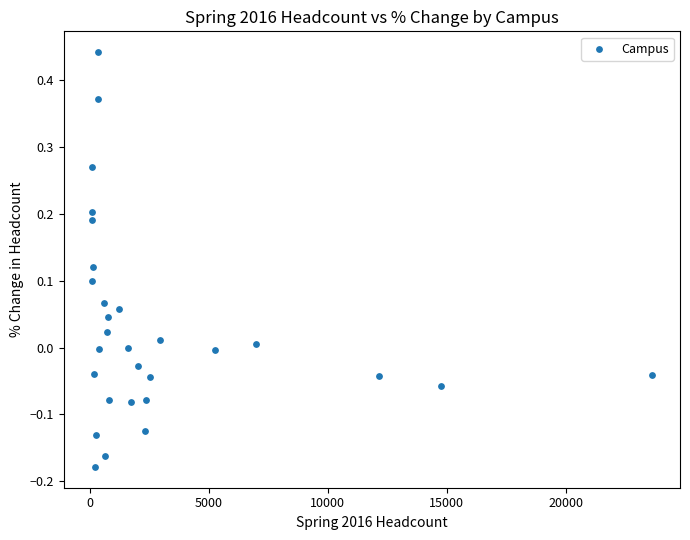

What is the range of X values (max minus min)?

23545.0